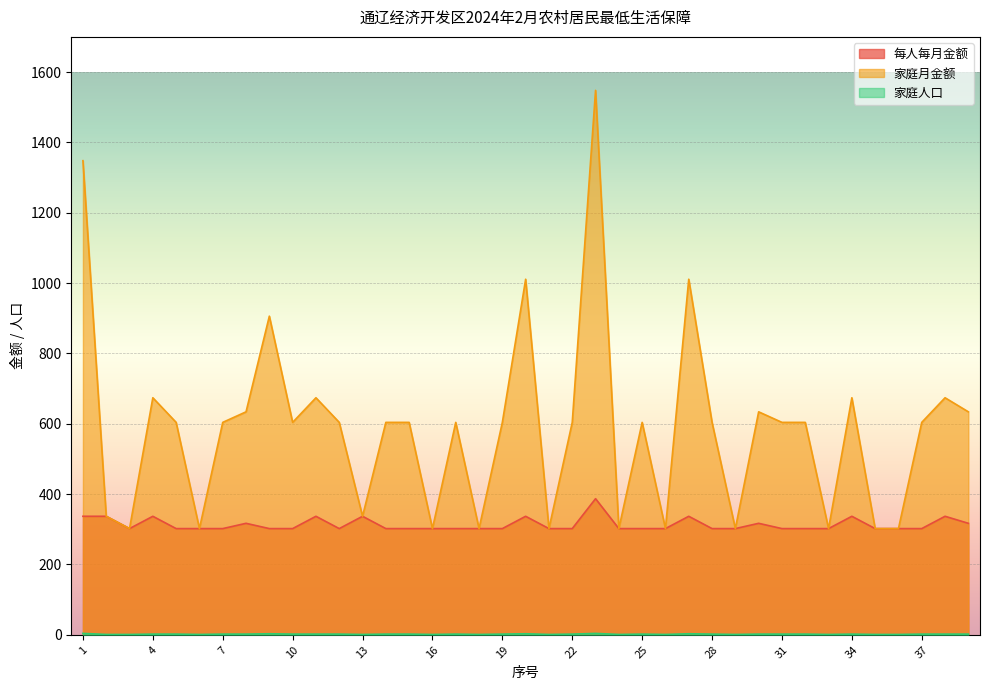

Reading right to left, transcribe all the data shown in this chart.

每人每月金额: 317	337	302	302	302	337	302	302	302	317	302	302	337	302	302	302	387	302	302	337	302	302	302	302	302	302	337	302	337	302	302	317	302	302	302	337	302	337	337
家庭月金额: 634	674	604	302	302	674	302	604	604	634	302	604	1011	302	604	302	1548	604	302	1011	604	302	604	302	604	604	337	604	674	604	906	634	604	302	604	674	302	337	1348
家庭人口: 2	2	2	1	1	2	1	2	2	2	1	2	3	1	2	1	4	2	1	3	2	1	2	1	2	2	1	2	2	2	3	2	2	1	2	2	1	1	4